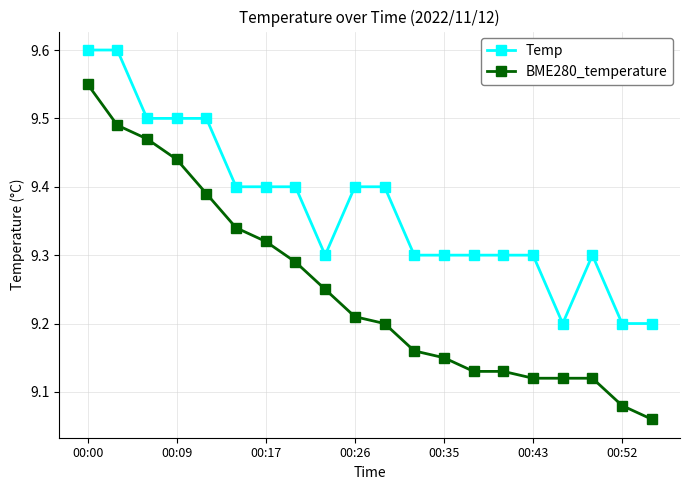

Count the Temp values in the range 9 to 10.

20